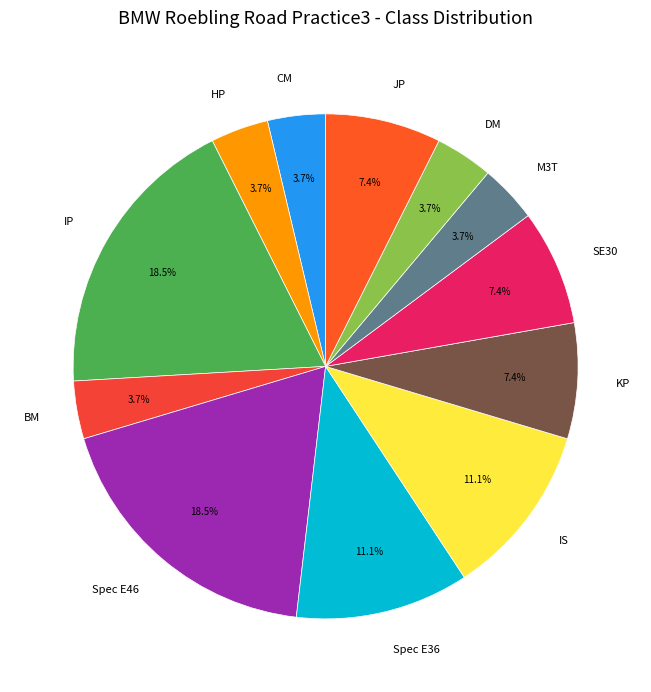

Between KP and Spec E36, which is larger?

Spec E36